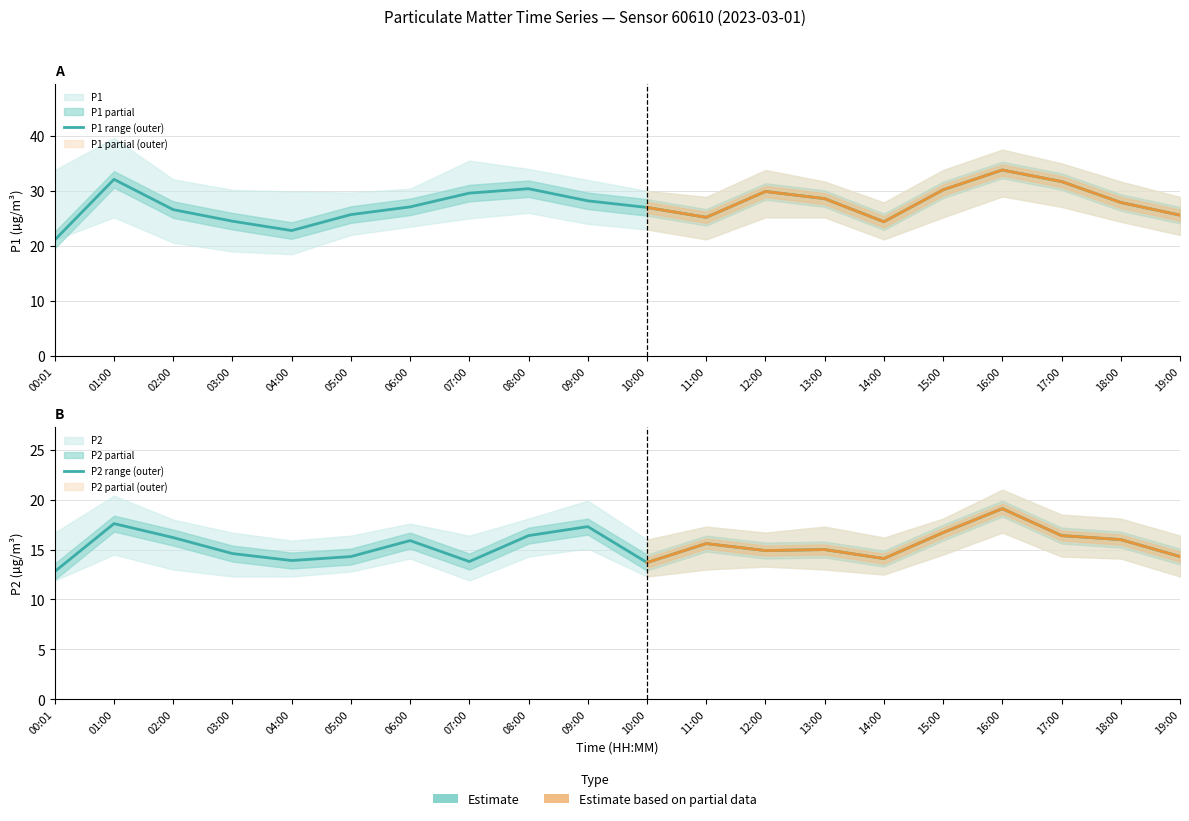

What are all the series names shown in the legend?

P1, P2